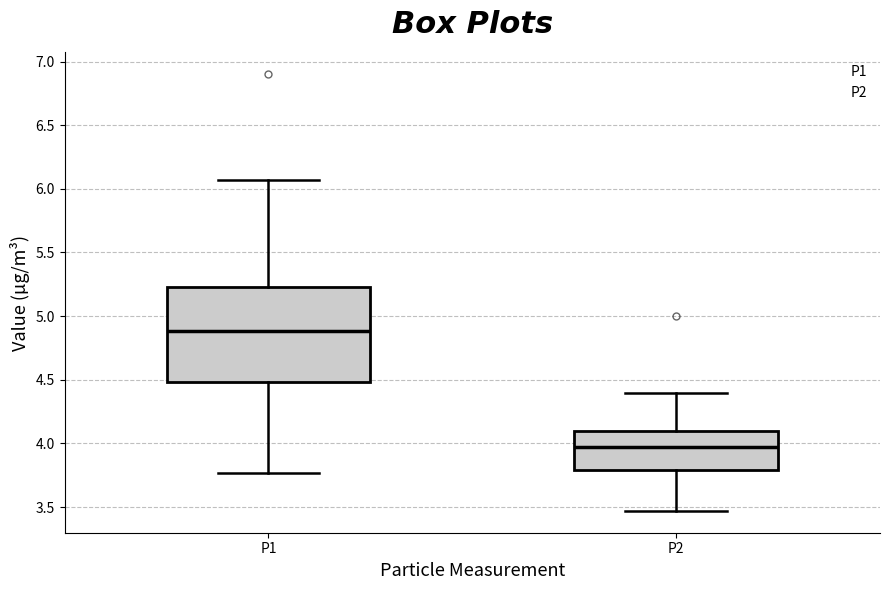

Which box has the highest median line?

P1